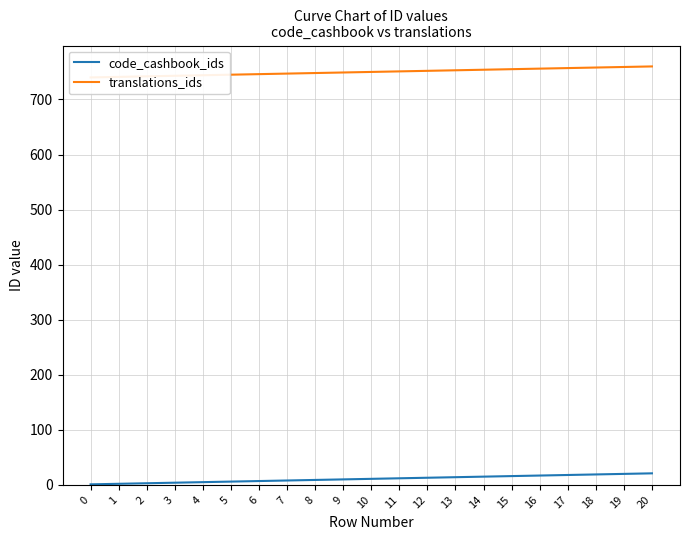

How many categories are shown in the chart?

21